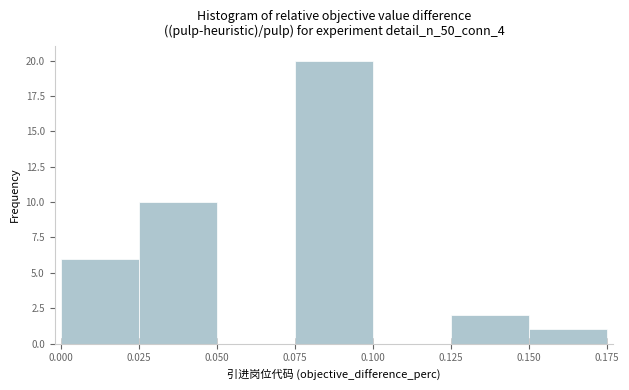

What is the height of the bar covering 0.025 to 0.050 on the x-axis? The values are not printed on the chart, so give them approximately, as read against the axis.

10